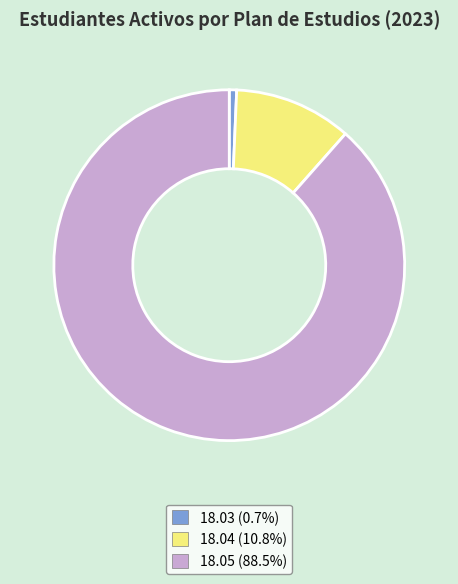

Which category accounts for the majority?

18.05